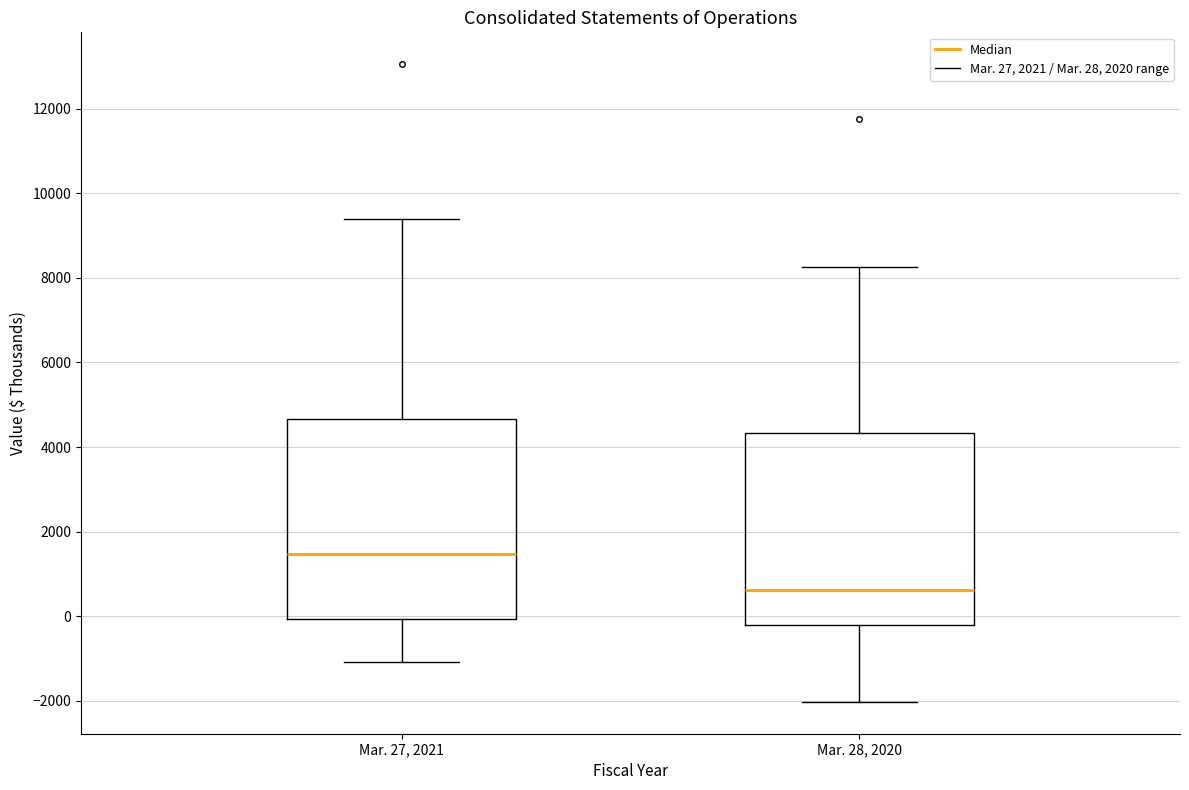

Reading left to right, read every box against the y-axis: the position of its median line, the range the box covers, and the ends of its whiskers. The values are not printed on the chart, so give them approximately, as read against the axis.

Mar. 27, 2021: median 1400, box 0 to 4600, whiskers -1000 to 9400
Mar. 28, 2020: median 600, box -200 to 4400, whiskers -2000 to 8200